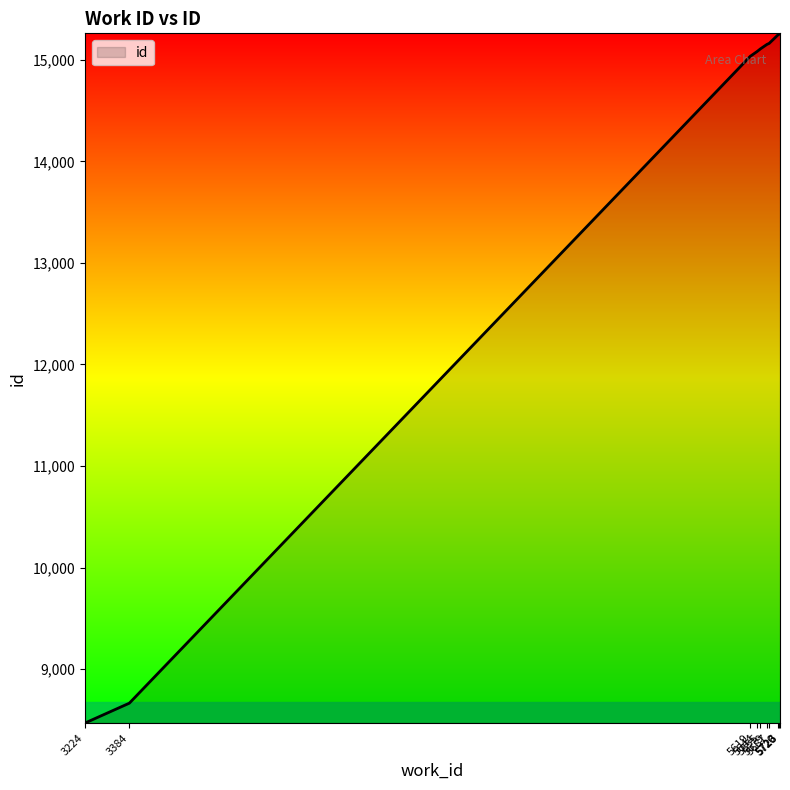

Read the value at 5720.

15250